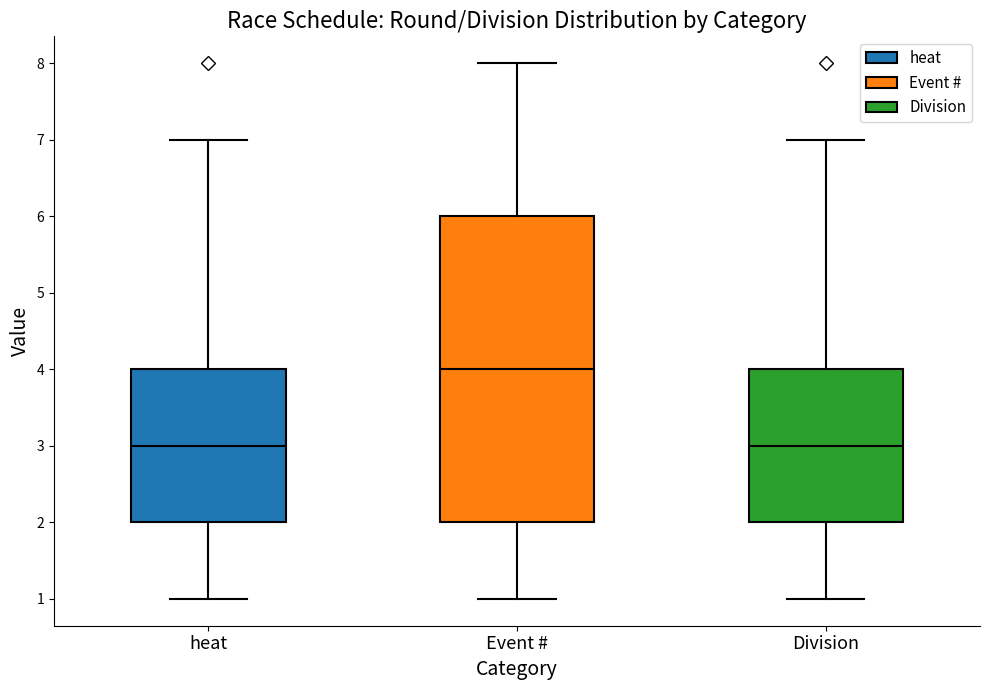

Reading left to right, transcribe this box plot: for each box, give where its median line is, the range the box spans, and where its two whiskers end, as read against the y-axis. The values are not printed on the chart, so give them approximately, as read against the axis.

heat: median 3, box 2 to 4, whiskers 1 to 7
Event #: median 4, box 2 to 6, whiskers 1 to 8
Division: median 3, box 2 to 4, whiskers 1 to 7